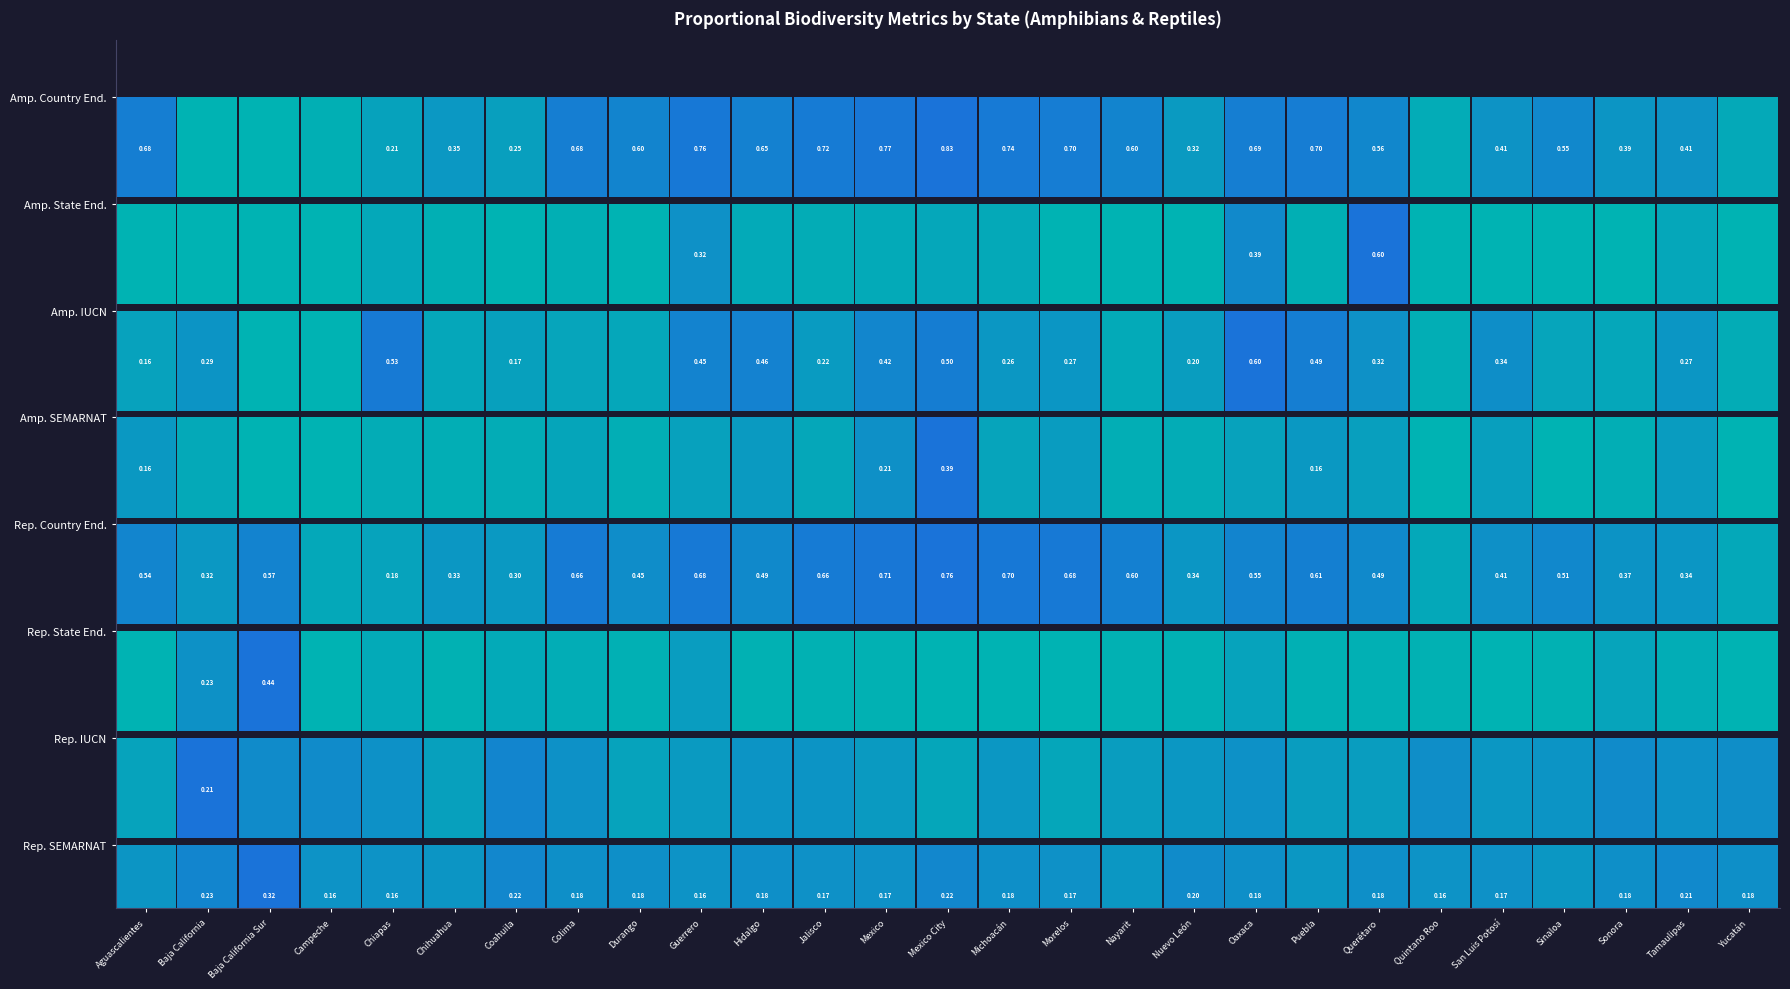

How many values in Reptiles Prop. State Endemic are above zero?

20